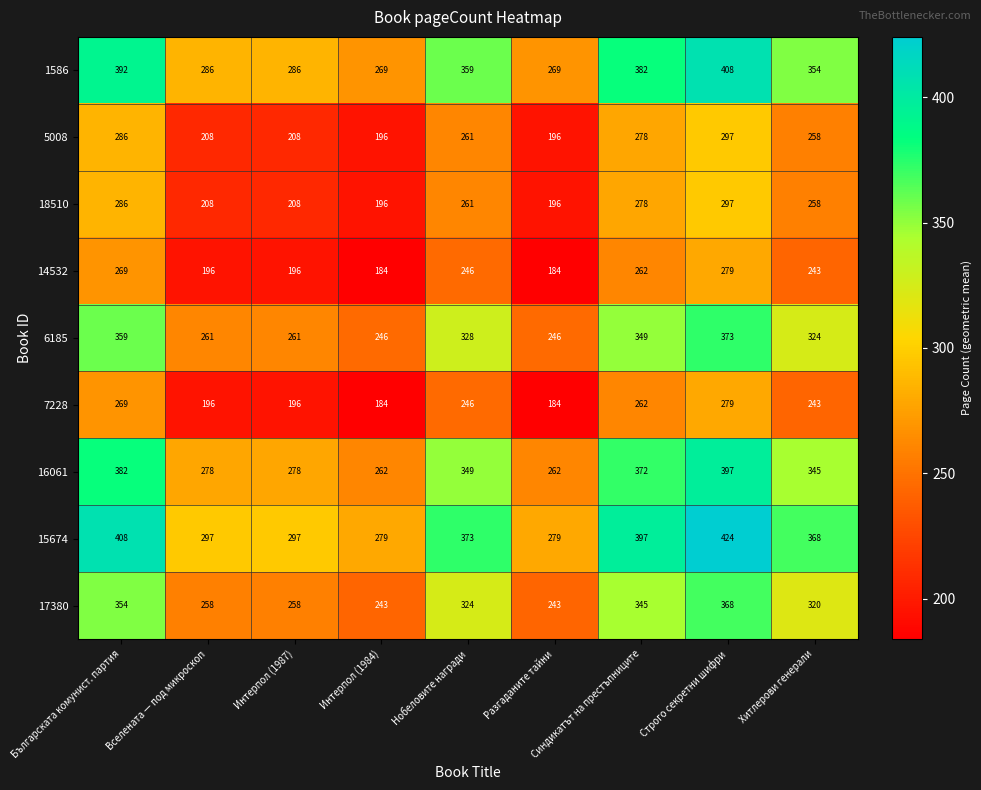

How many series are shown in this chart?

9